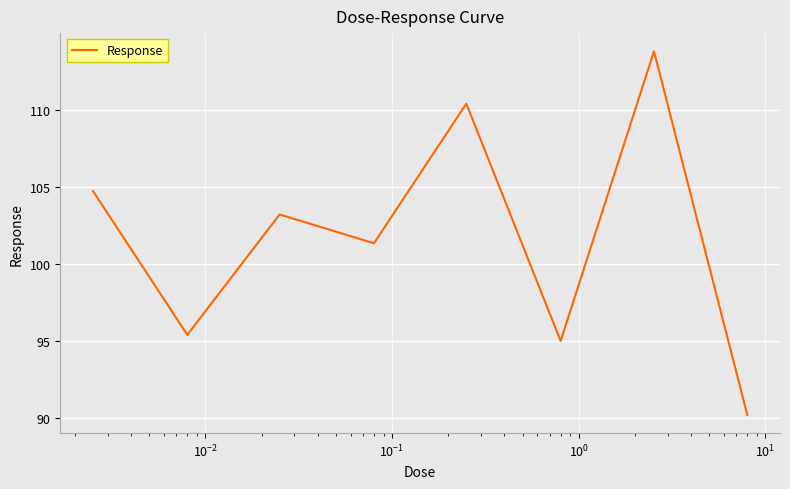

How many interior local valleys (lower than both neighbors) does the data have?

3